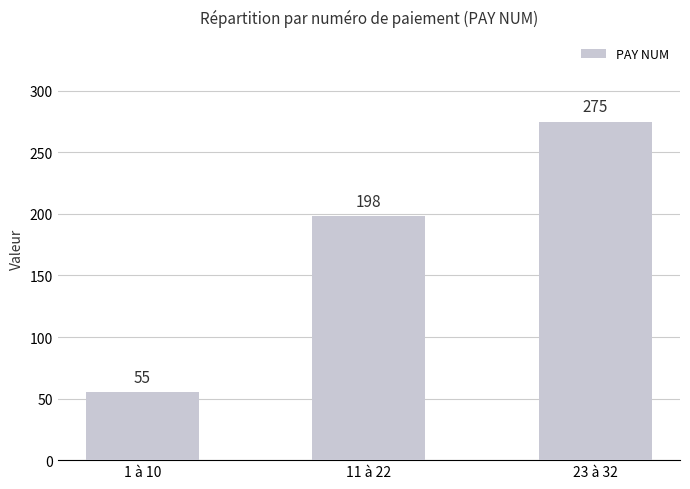

How many data points are less than 198?

1